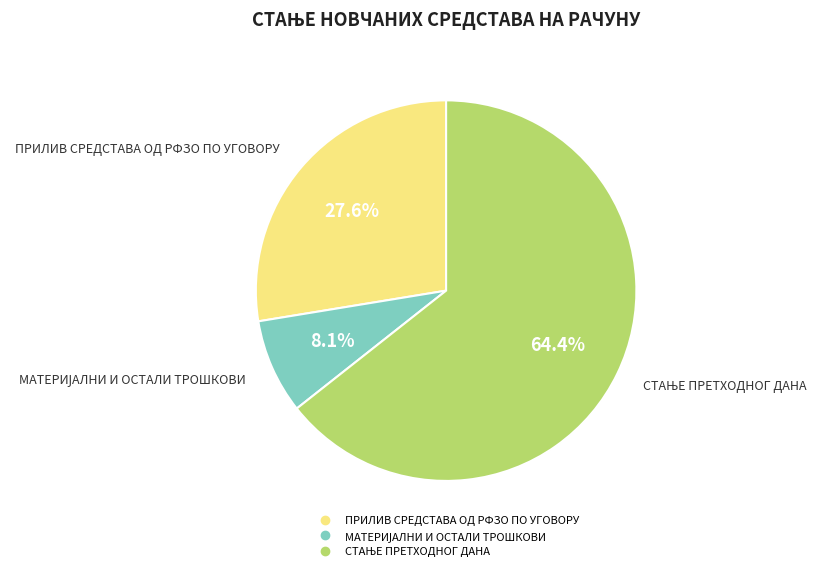

What percentage is NOT represented by ПРИЛИВ СРЕДСТАВА ОД РФЗО ПО УГОВОРУ?

72.4%